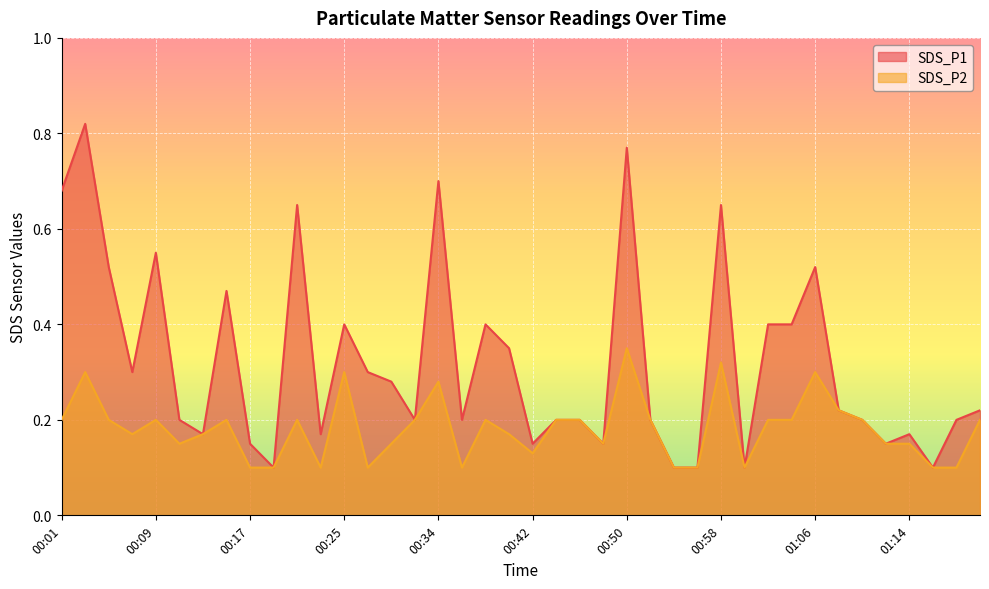

True or false: SDS_P2 and SDS_P1 cross at least once.

False